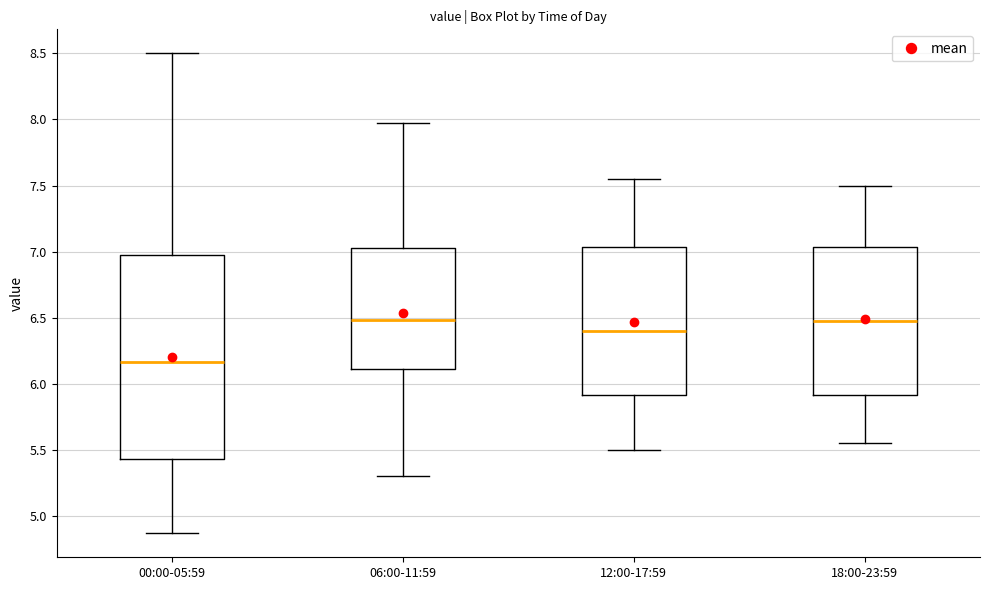

Where does the median line of the box for 18:00-23:59 sit on the y-axis? The values are not printed on the chart, so give them approximately, as read against the axis.

6.50